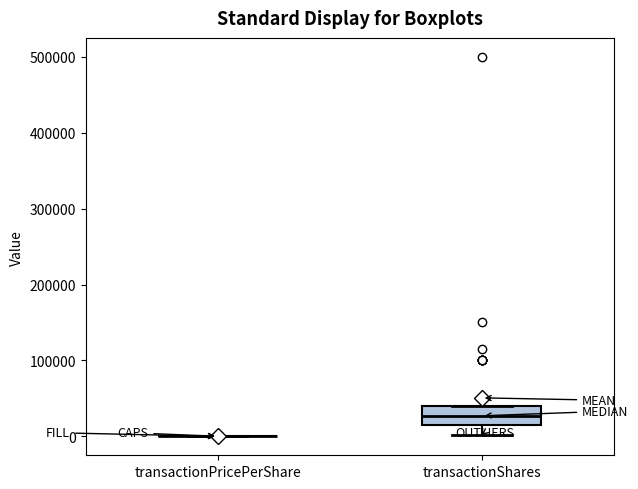

Reading left to right, transcribe this box plot: for each box, give where its median line is, the range the box spans, and where its two whiskers end, as read against the y-axis. The values are not printed on the chart, so give them approximately, as read against the axis.

transactionPricePerShare: box collapsed to a line at 0, whiskers 0 to 0
transactionShares: median 30000, box 10000 to 40000, whiskers 0 to 40000